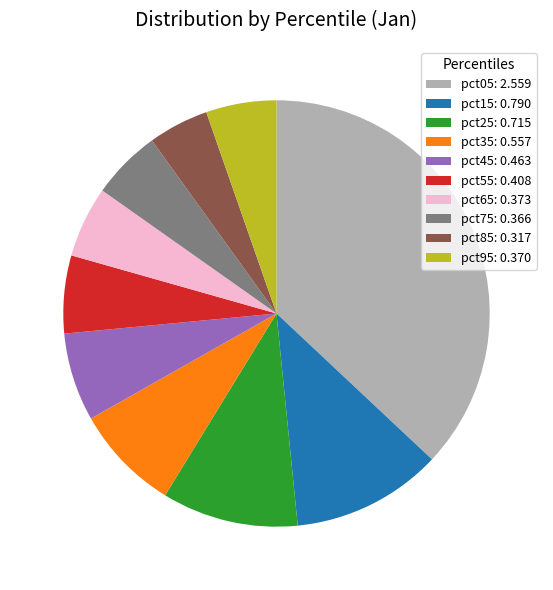

Count the number of slices in the pie.

10